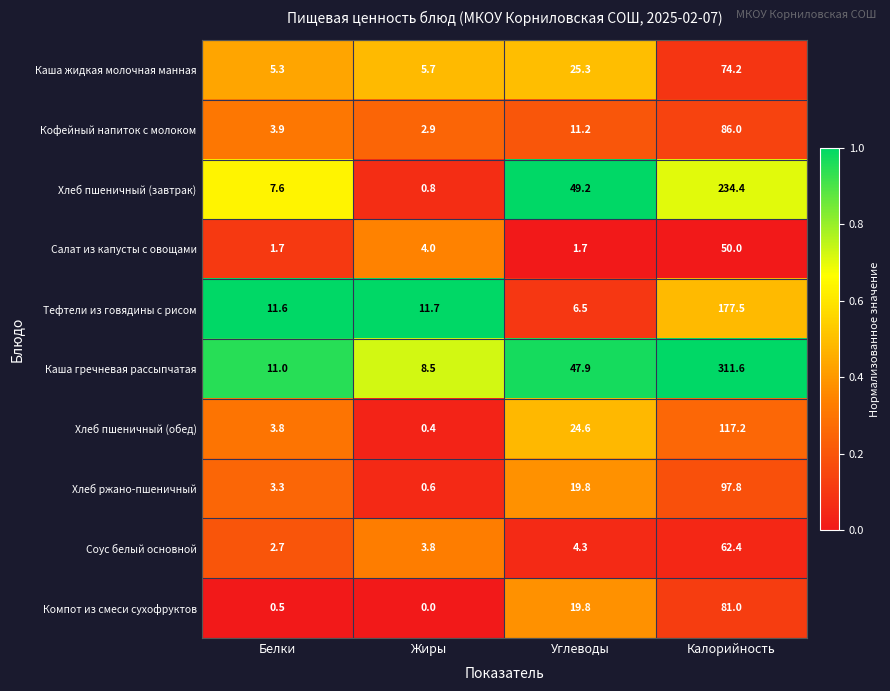

Where is Хлеб пшеничный (завтрак) nearest to the value 117?

Углеводы